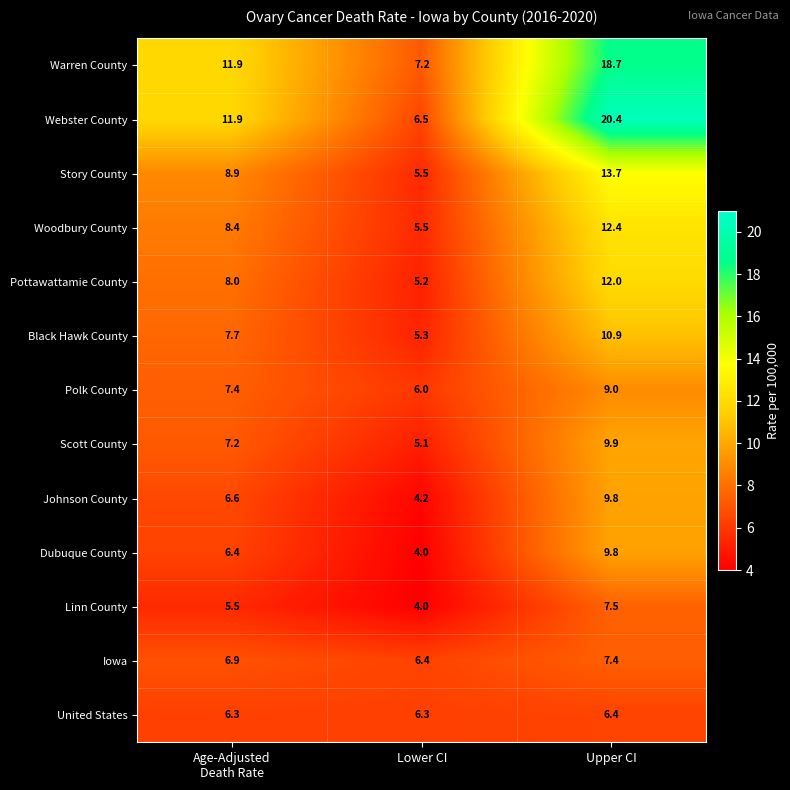

Which series has the largest range (max minus min)?

Webster County